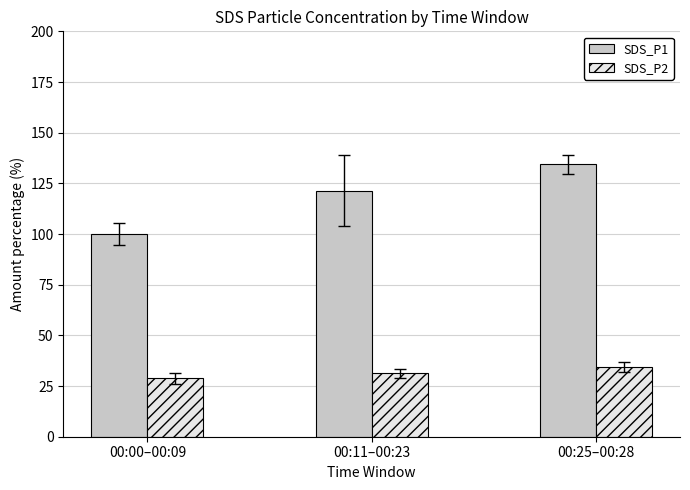

At which label does SDS_P1 first exceed 121?

00:11–00:23